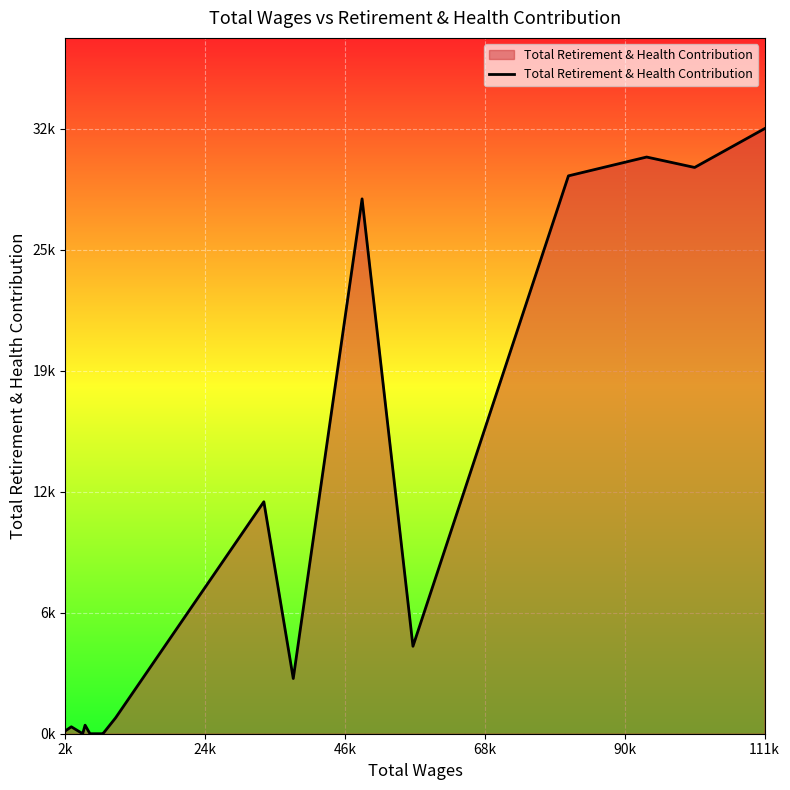

Does the chart display data point markers on the line(s)?

No